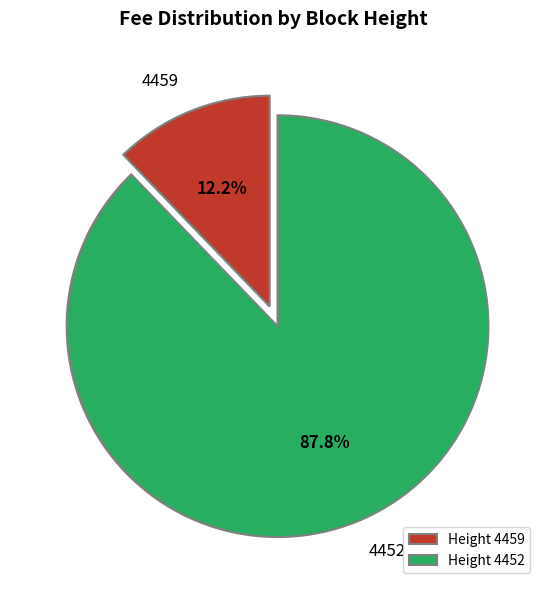

Which has a higher value, 4452 or 4459?

4452